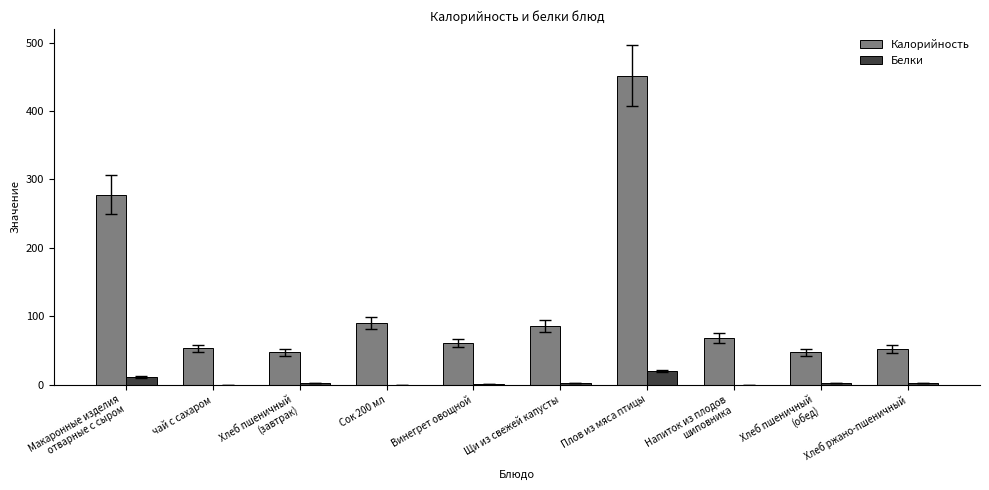

At which label does Белки reach its peak?

Плов из мяса птицы